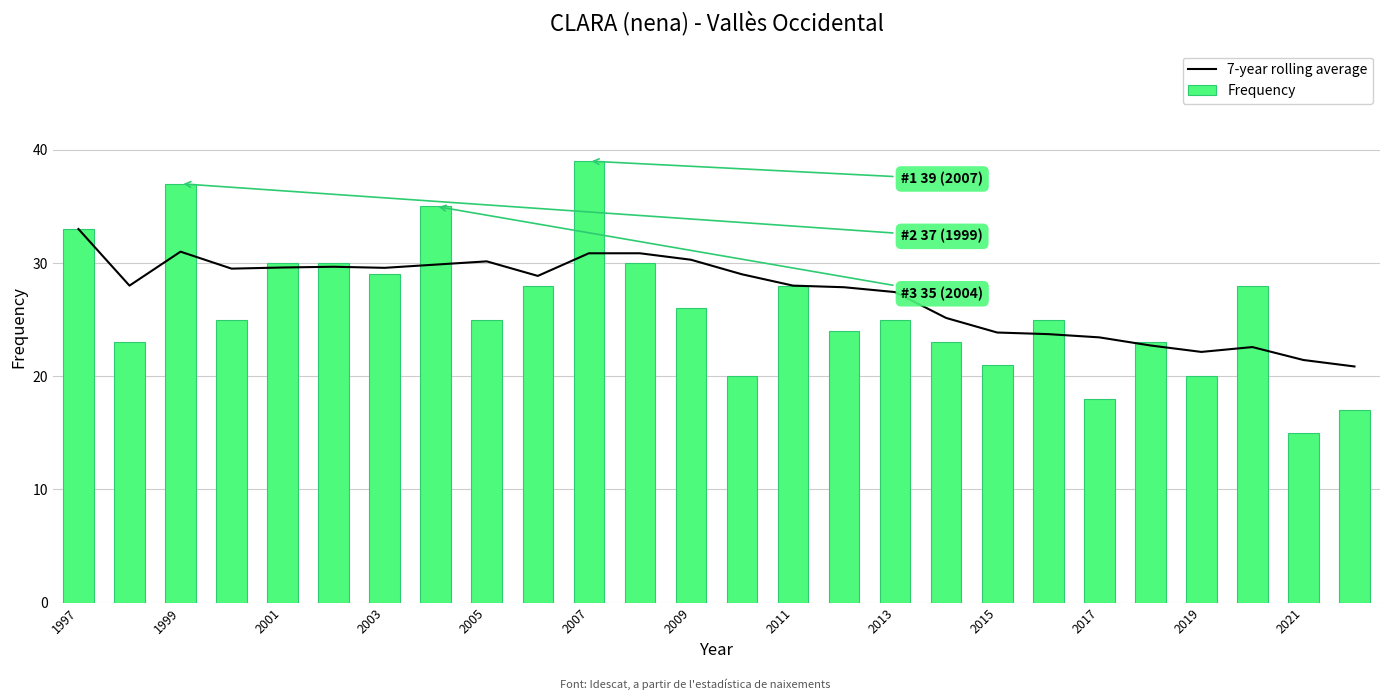

What is the value of the 7-year rolling average bar at the 14th from the left?

29.0